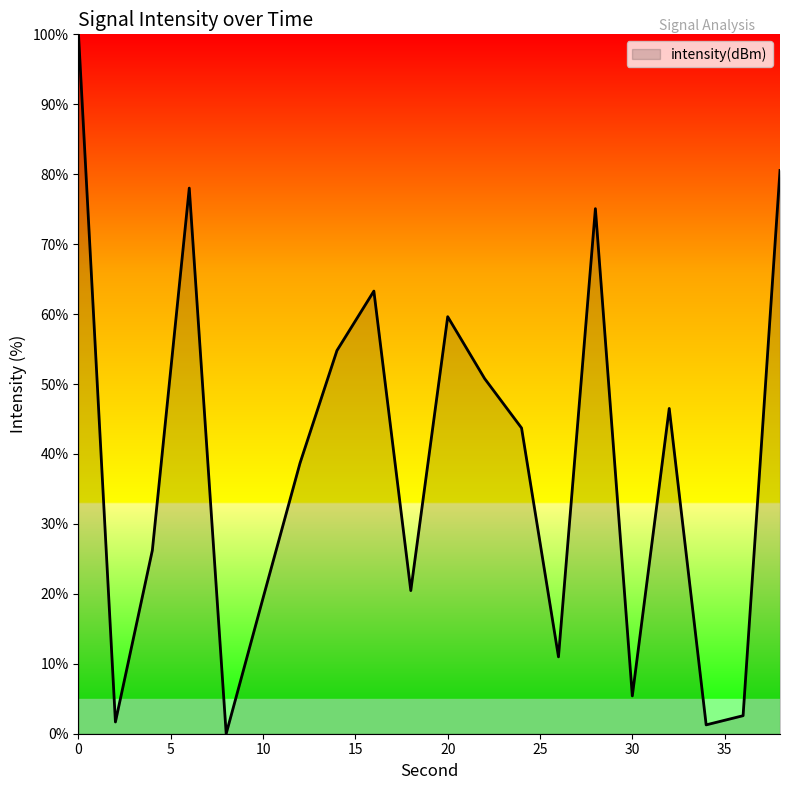

What is the difference between the maximum and minimum values?

100.0